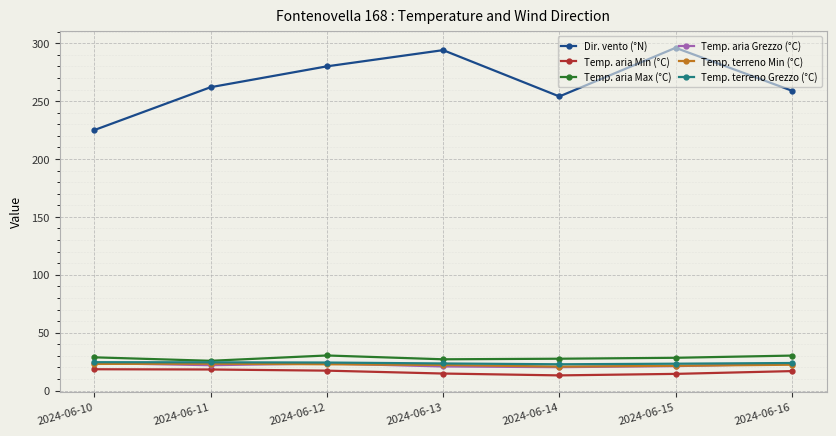

What is the difference between the Temp. aria Grezzo (°C) values at 2024-06-11 and 2024-06-15?

0.8